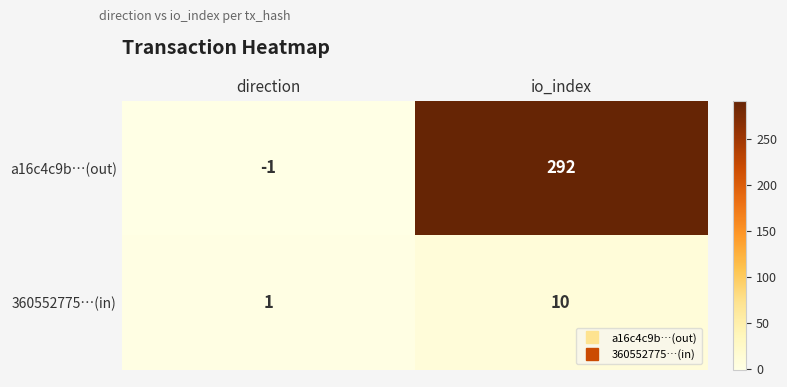

How many distinct data groups are displayed?

2